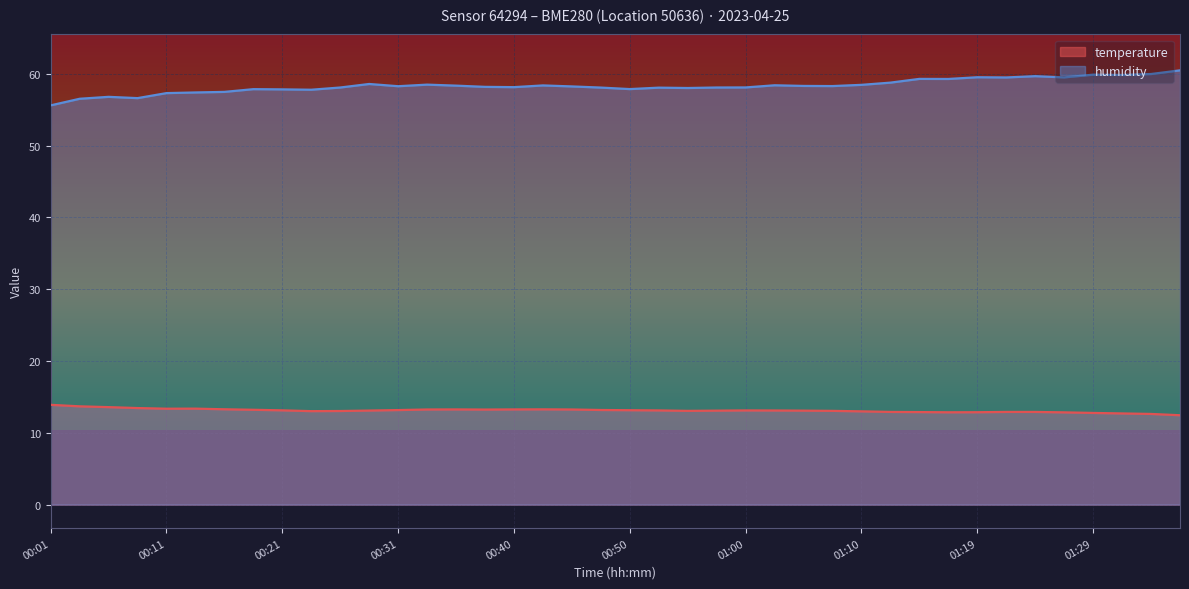

What is the difference between the maximum and minimum values in the humidity series?

4.9